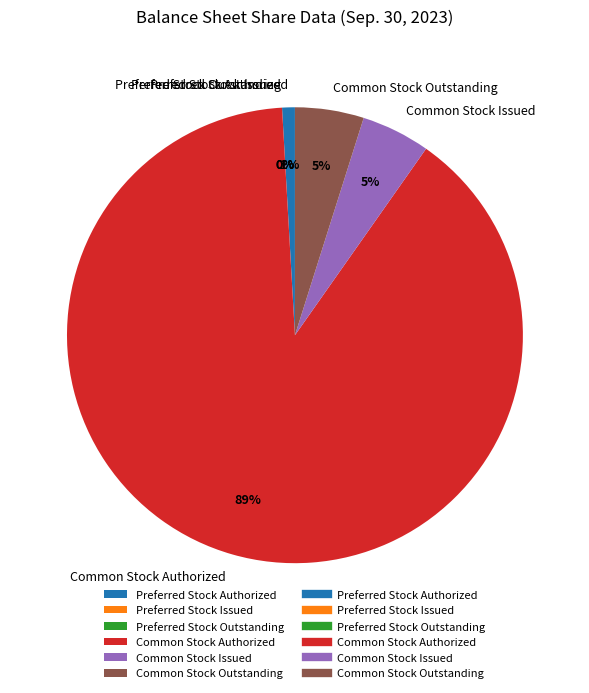

What is the total percentage of Common Stock Issued and Preferred Stock Issued?

4.9%